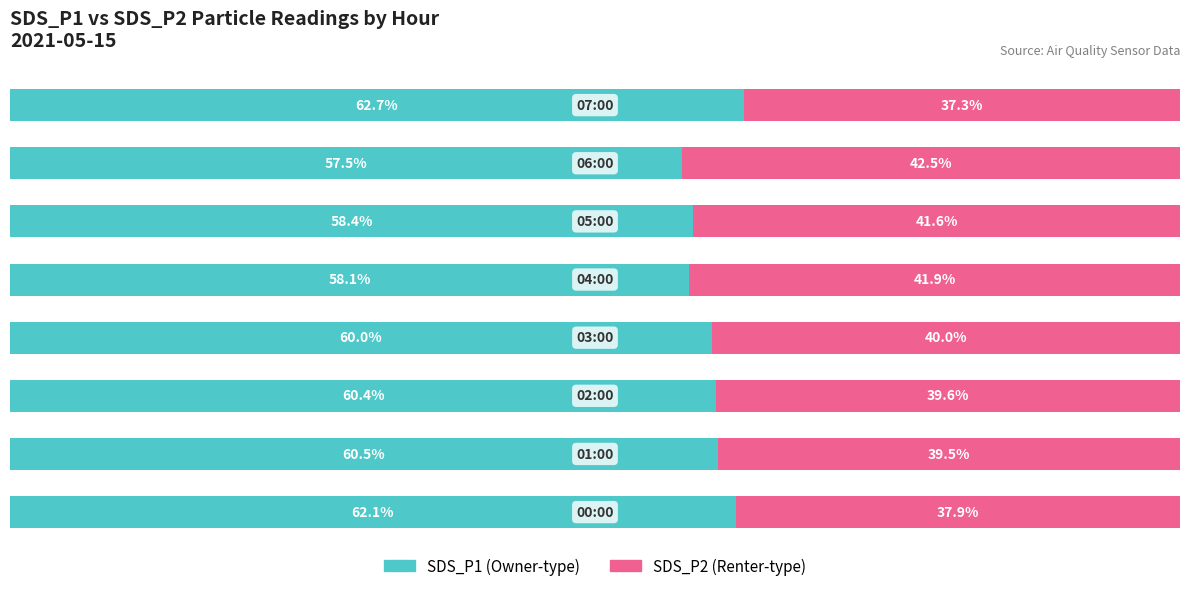

Reading left to right, list all the values displayed in this chart.

SDS_P1: 0=62.1	1=60.5	2=60.4	3=60.0	4=58.1	5=58.4	6=57.5	7=62.7
SDS_P2: 0=37.9	1=39.5	2=39.6	3=40.0	4=41.9	5=41.6	6=42.5	7=37.3